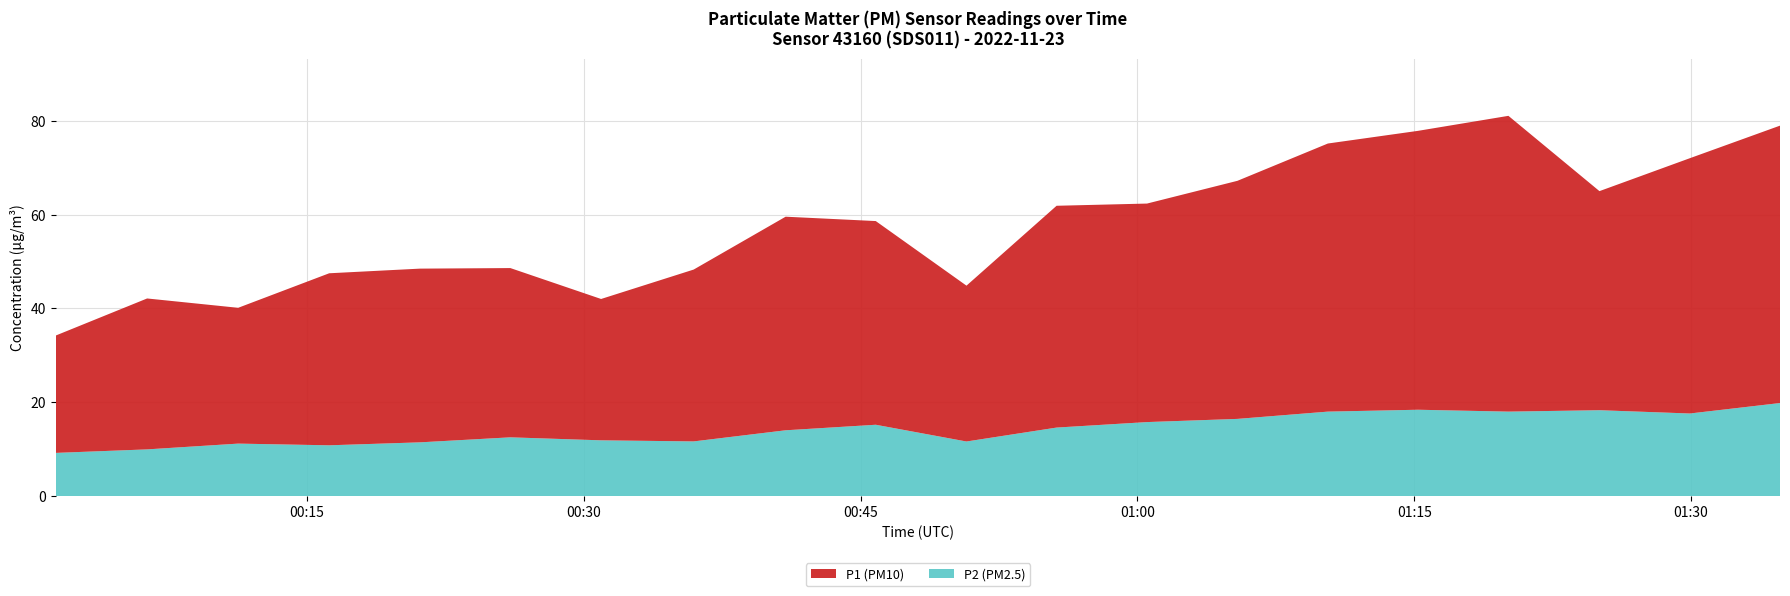

Reading left to right, extract all data points from this chart.

P2 (PM2.5): 9.2	9.9	11.2	10.8	11.4	12.5	11.9	11.7	14.0	15.2	11.6	14.6	15.8	16.4	18.0	18.4	18.0	18.3	17.6	19.8
P1 (PM10): 25.0	32.2	28.9	36.7	37.0	36.1	30.1	36.6	45.5	43.4	33.2	47.3	46.6	50.8	57.1	59.5	63.0	46.7	54.4	59.1